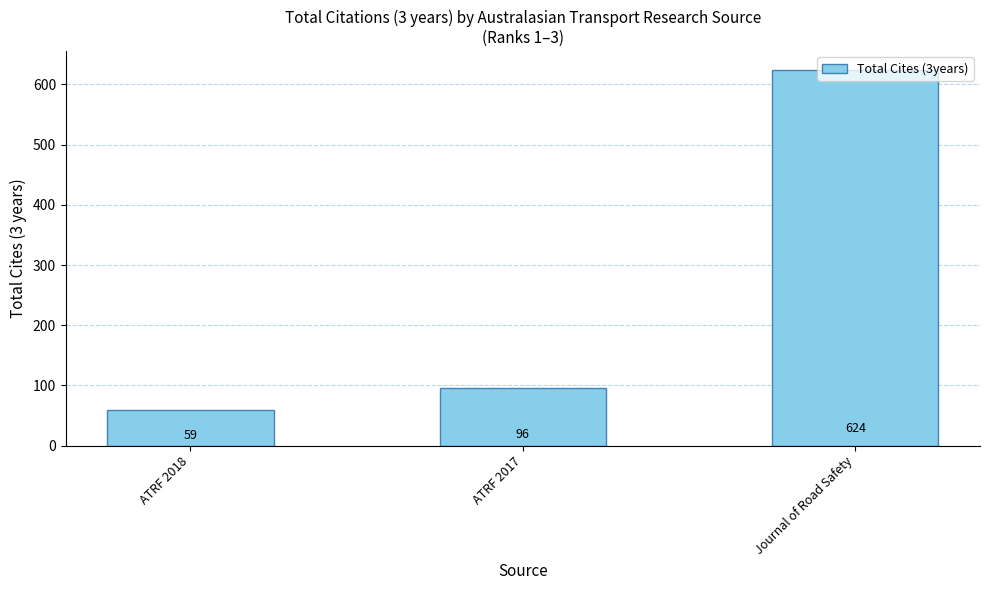

Rank the categories by value from lowest to highest.

ATRF 2018, ATRF 2017, Journal of Road Safety